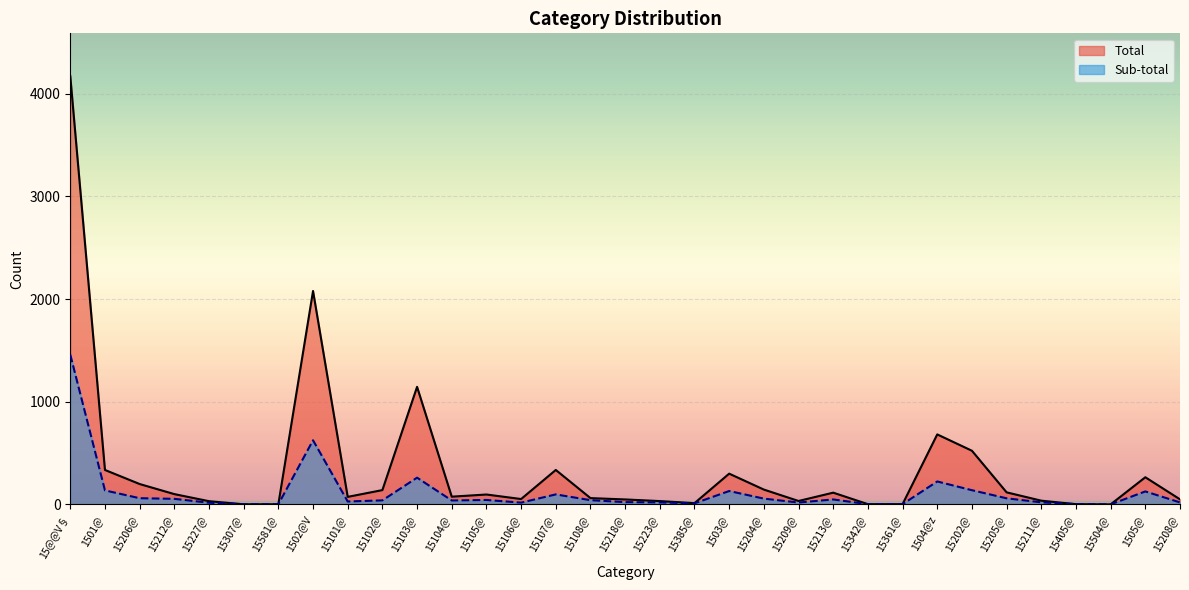

Is it true that Sub-total equals 127 at 1505@?

True